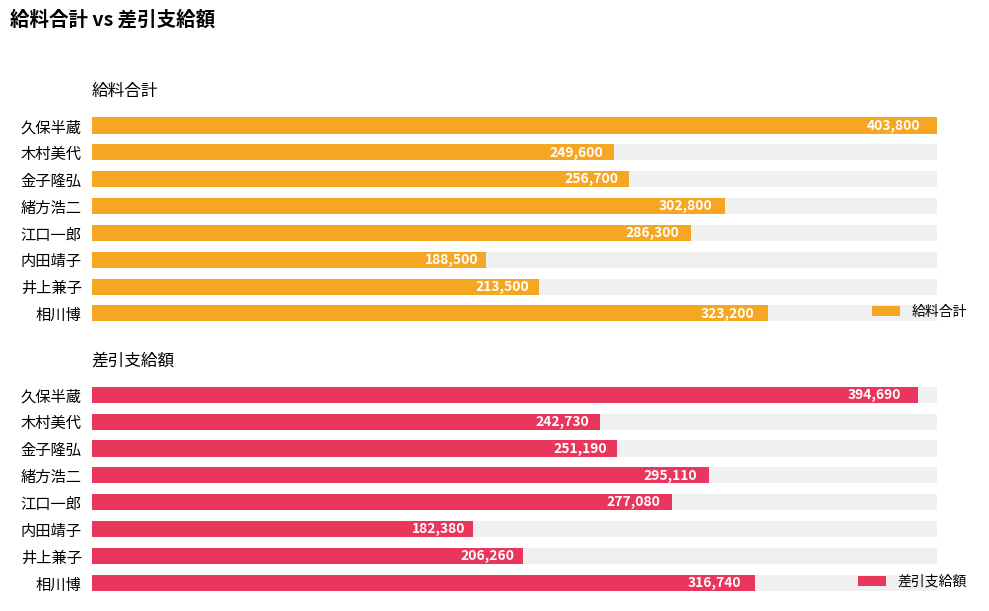

How many series are shown in this chart?

2